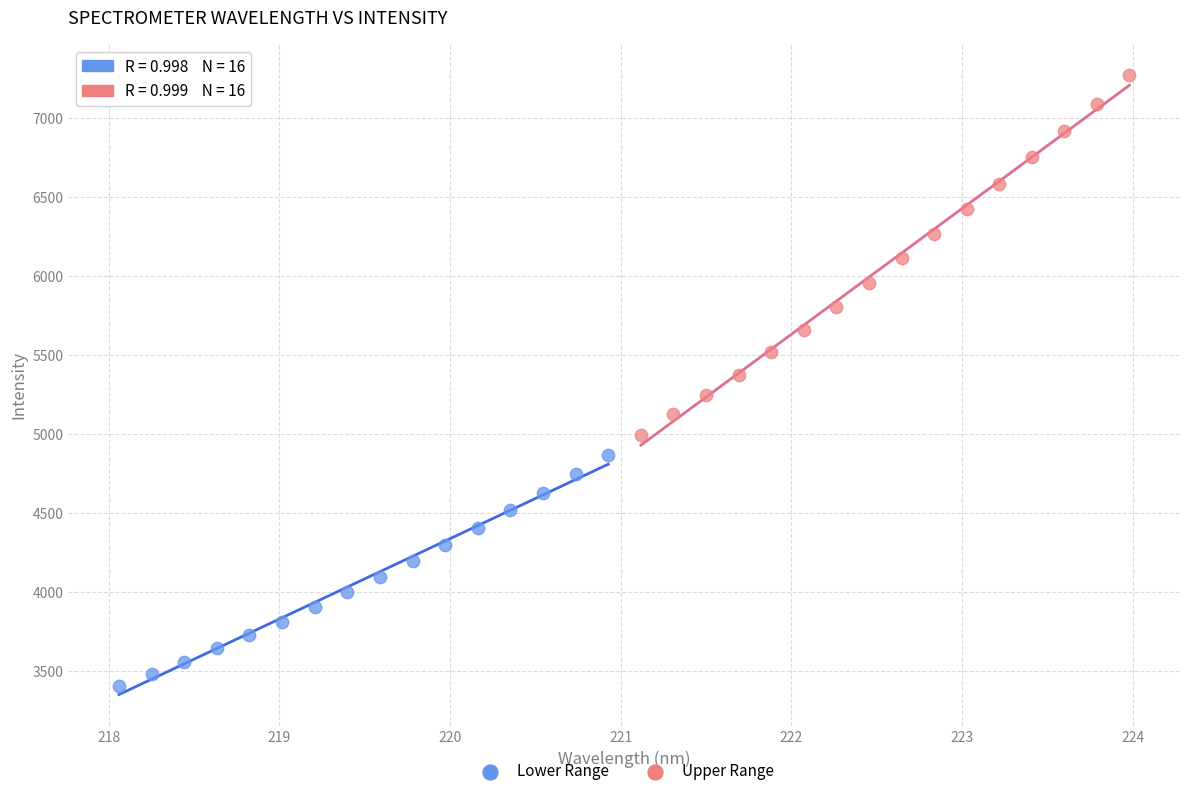

Which series has the widest spread of Y values?

Upper Range